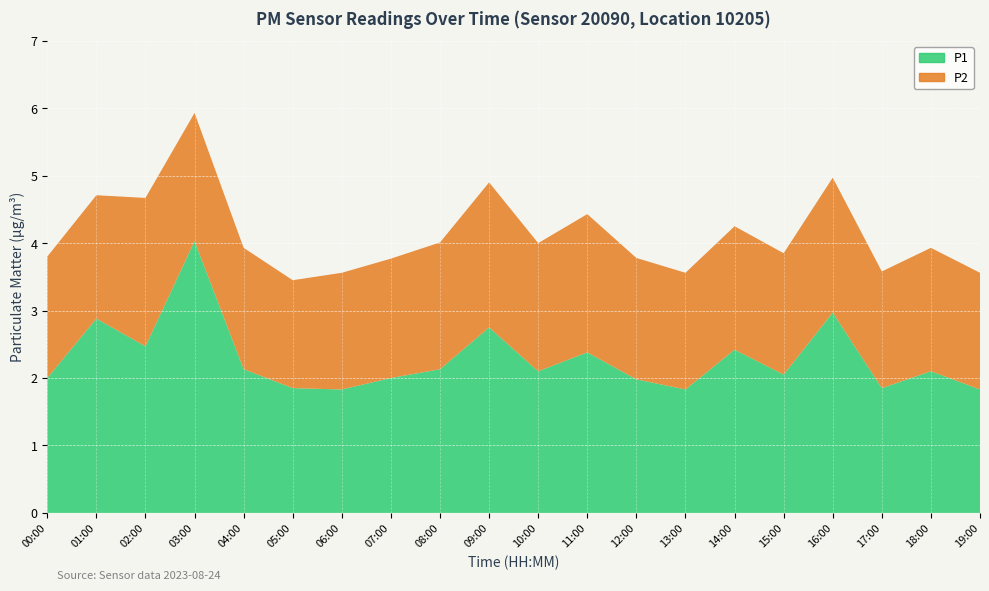

Reading left to right, what are all the values shown in this chart?

P1: 00:00=2.0	01:00=2.9	02:00=2.5	03:00=4.0	04:00=2.1	05:00=1.9	06:00=1.8	07:00=2.0	08:00=2.1	09:00=2.8	10:00=2.1	11:00=2.4	12:00=2.0	13:00=1.8	14:00=2.4	15:00=2.0	16:00=3.0	17:00=1.9	18:00=2.1	19:00=1.8
P2: 00:00=1.8	01:00=1.8	02:00=2.2	03:00=1.9	04:00=1.8	05:00=1.6	06:00=1.7	07:00=1.8	08:00=1.9	09:00=2.1	10:00=1.9	11:00=2.0	12:00=1.8	13:00=1.7	14:00=1.8	15:00=1.8	16:00=2.0	17:00=1.7	18:00=1.8	19:00=1.7